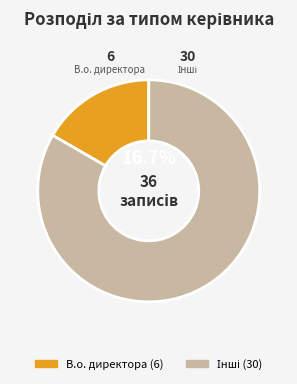

How many slices are in this pie chart?

2